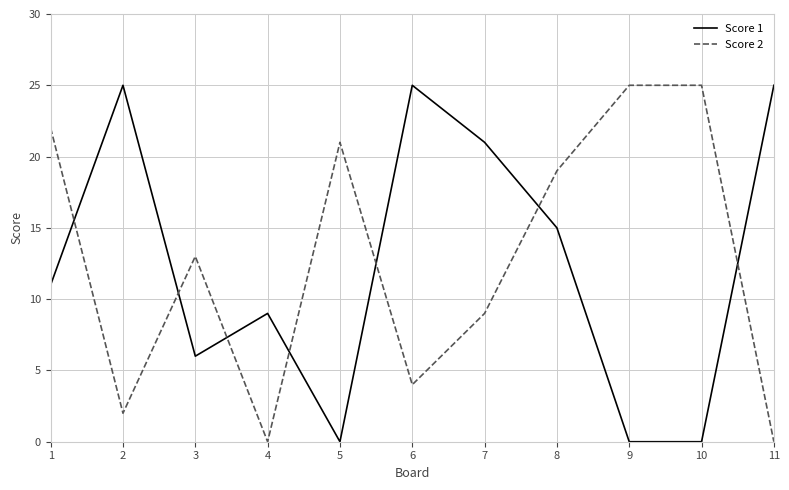

At which label is Score 2 closest to 12?

3